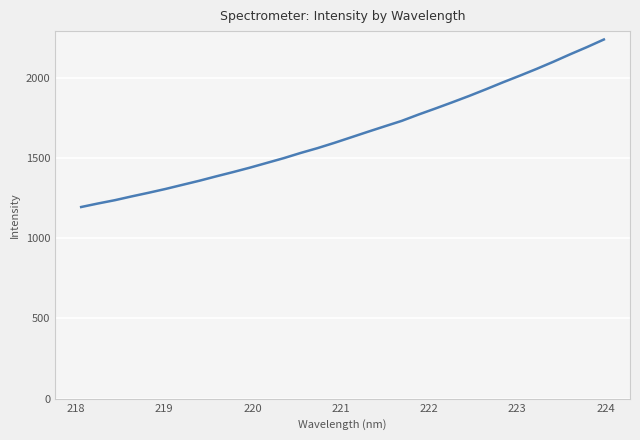

What is the sum of all values?

52760.5